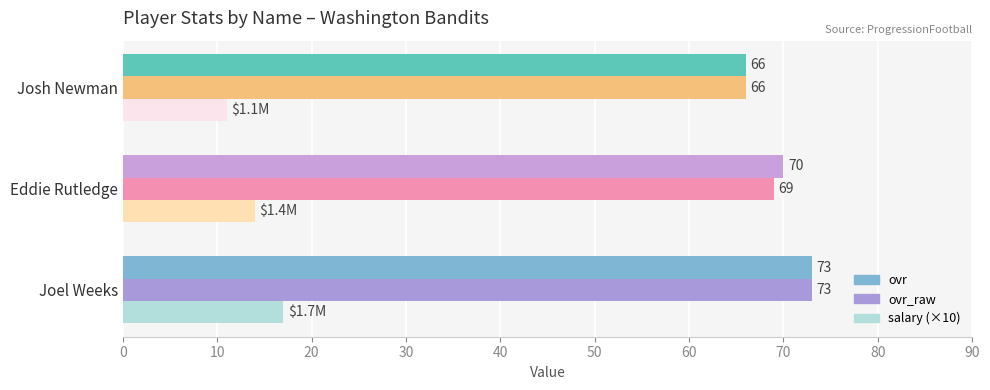

The value of ovr at Eddie Rutledge is 70. True or false?

True